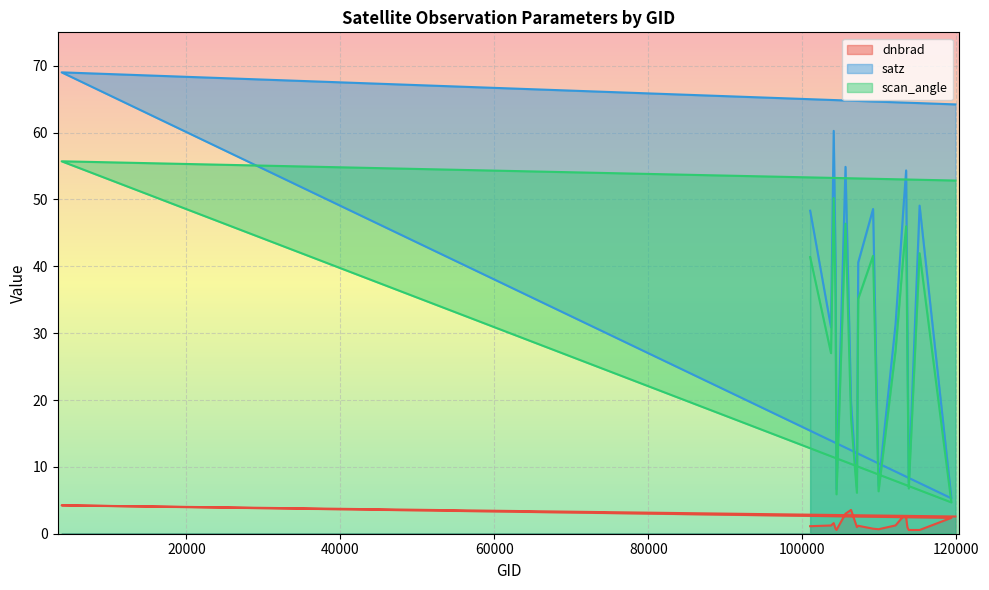

What is the label of the 20th point from the right?

101013